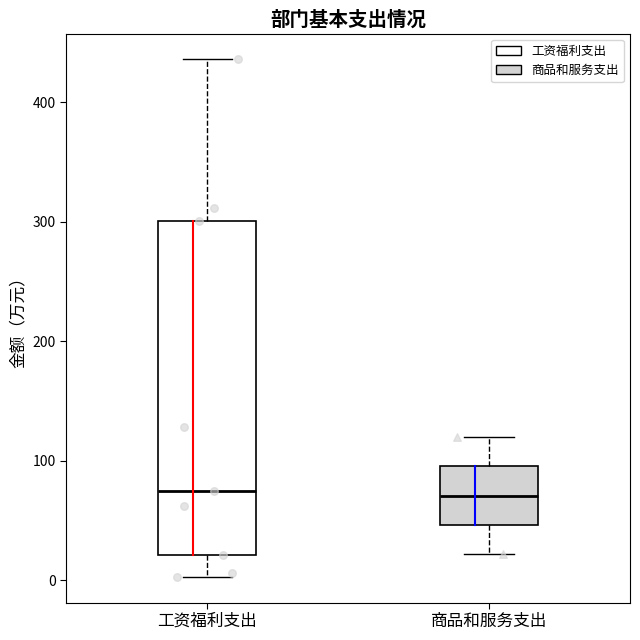

Reading left to right, transcribe this box plot: for each box, give where its median line is, the range the box spans, and where its two whiskers end, as read against the y-axis. The values are not printed on the chart, so give them approximately, as read against the axis.

工资福利支出: median 70, box 20 to 300, whiskers 0 to 440
商品和服务支出: median 70, box 50 to 100, whiskers 20 to 120